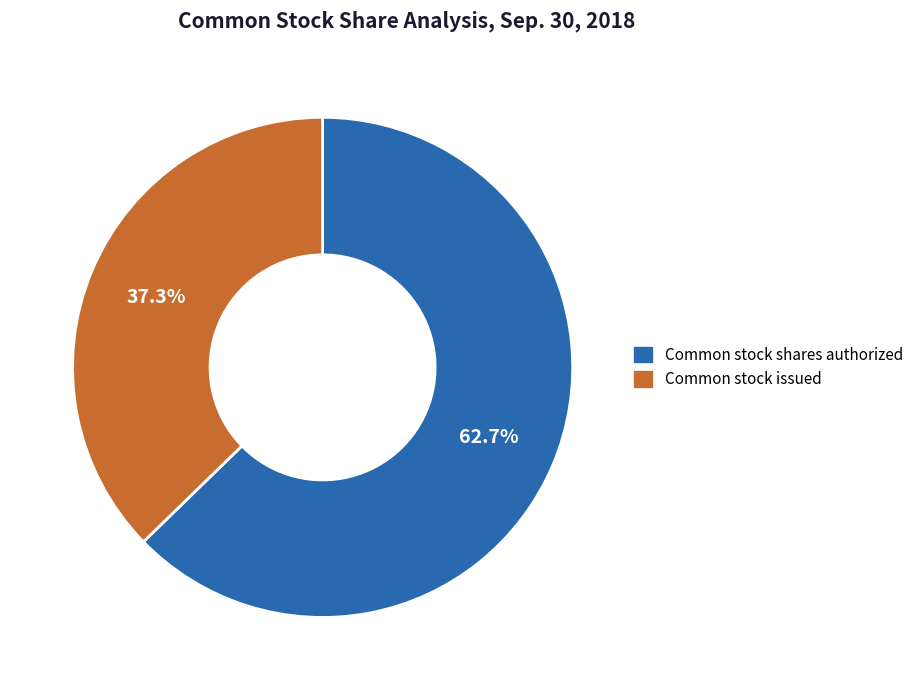

To the nearest percent, what is the combined percentage of Common stock issued and Common stock shares authorized?

100%